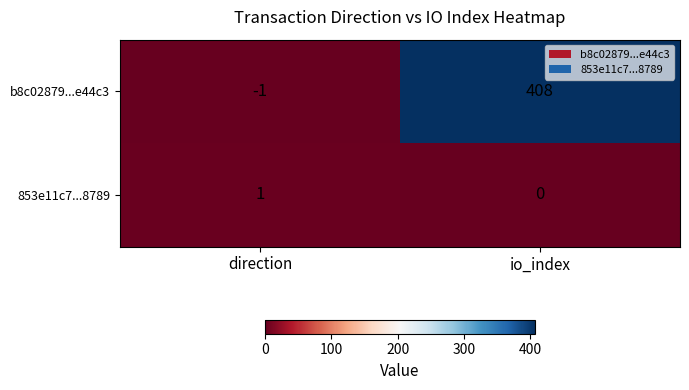

The 853e11c7...8789 series shows 2 at direction. True or false?

False